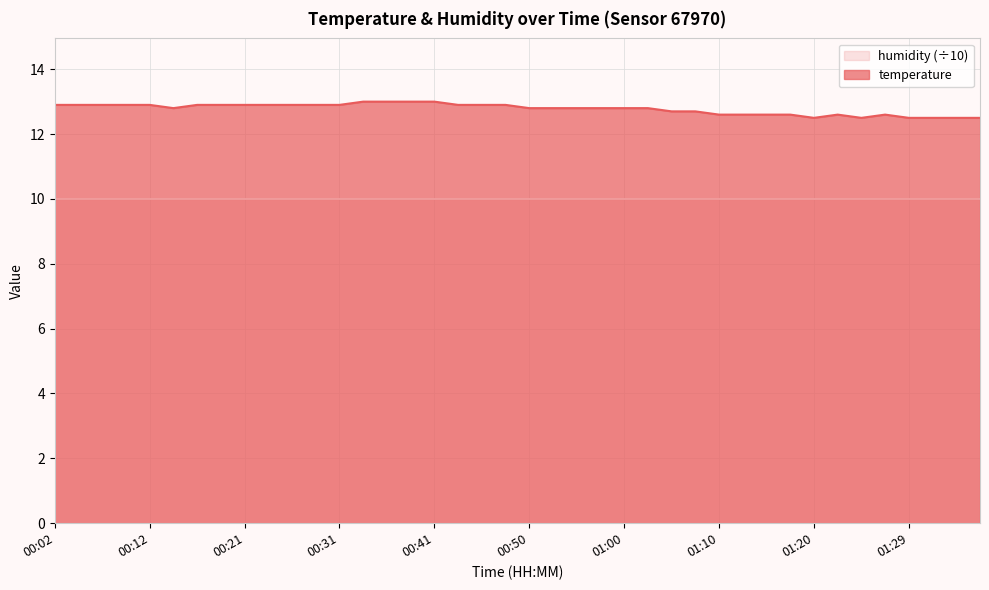

What value does the data have at 01:22?

12.6